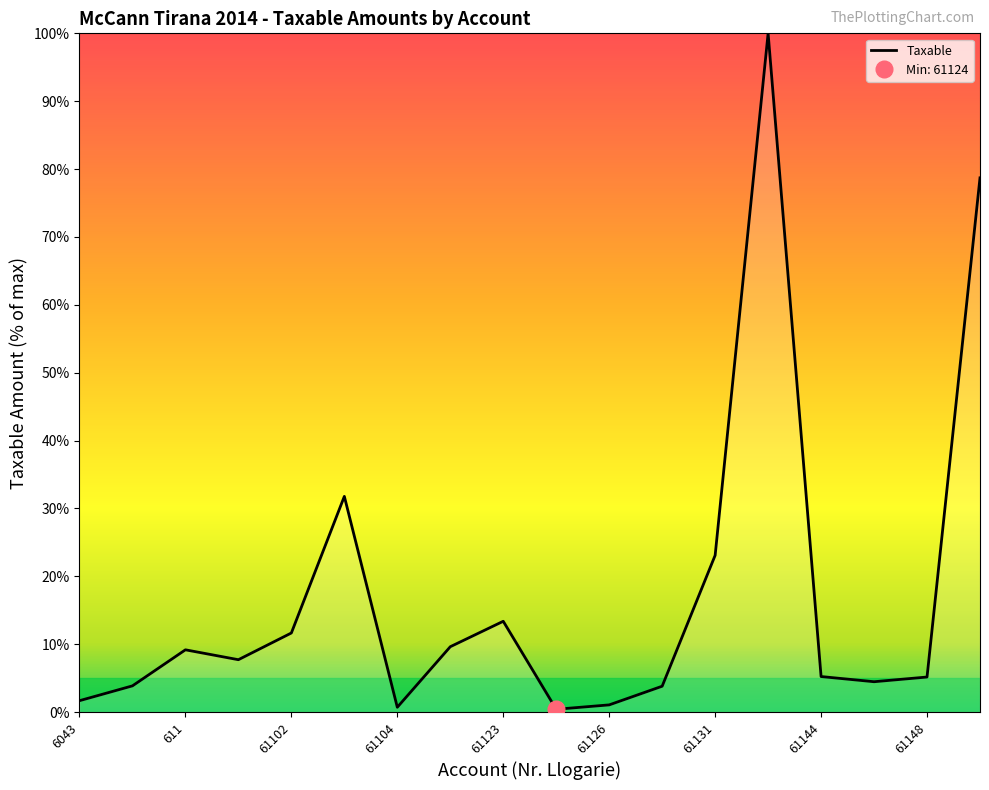

How many lines are shown in the chart?

1